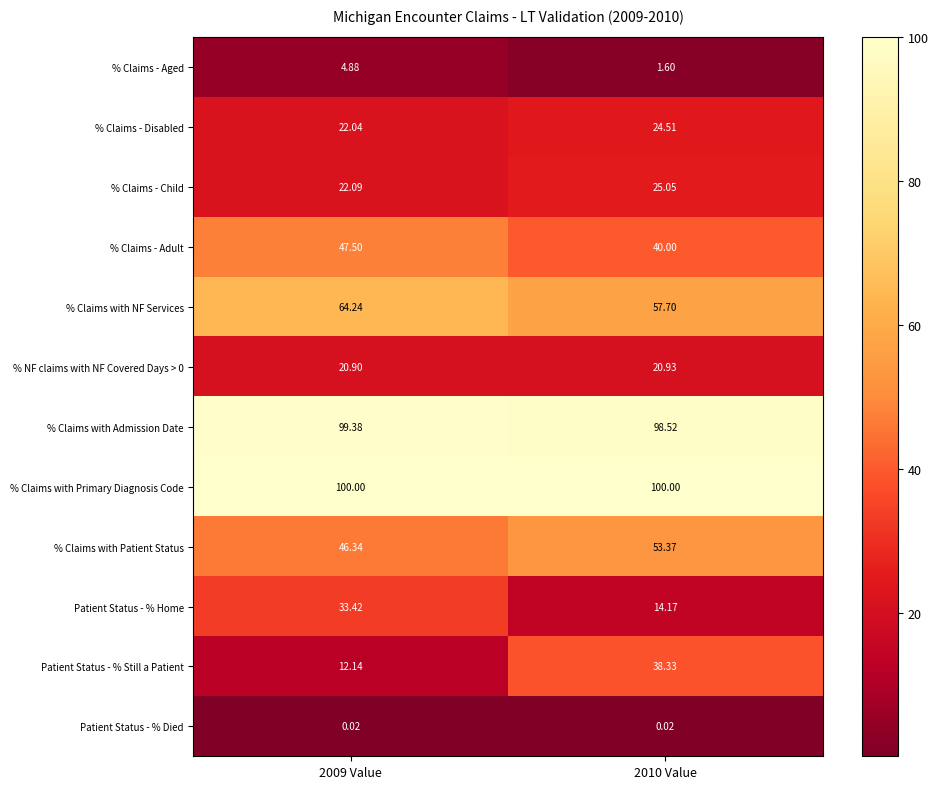

Which series has the widest spread of values?

Patient Status - % Still a Patient